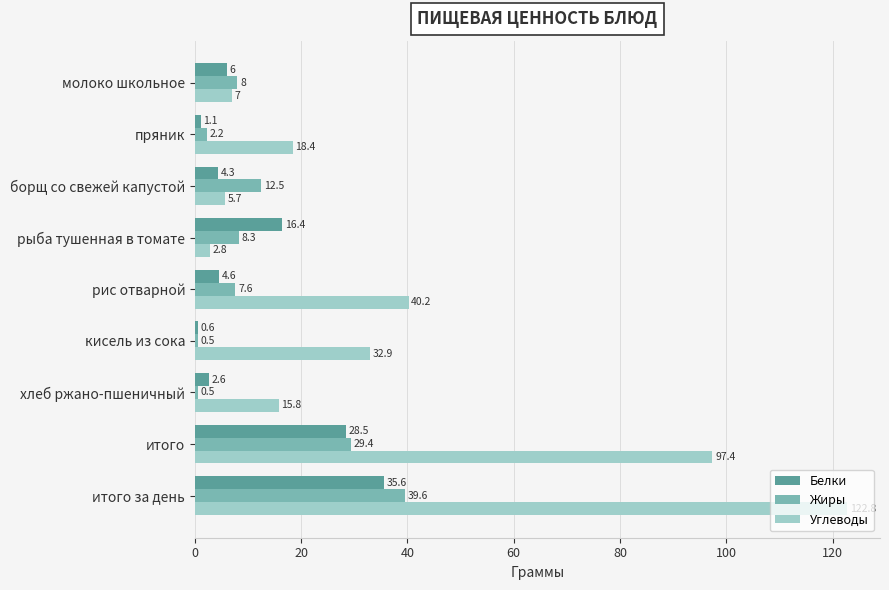

How many data points does each series have?

9